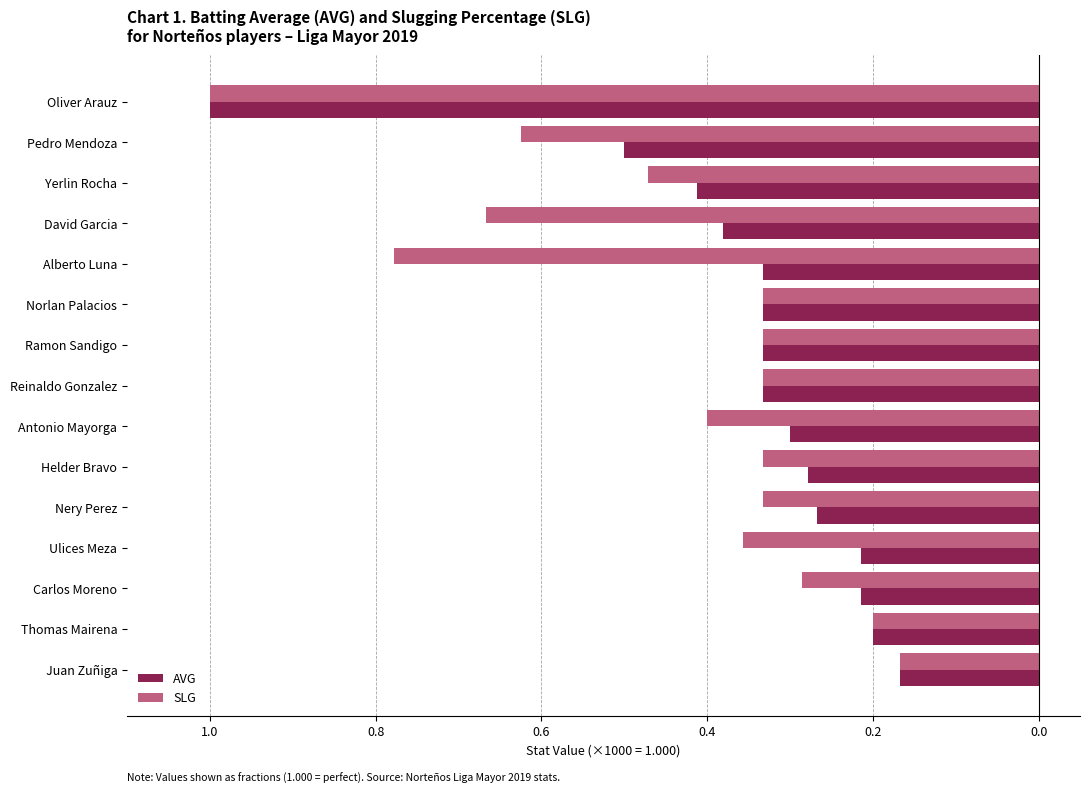

What are all the series names shown in the legend?

AVG, SLG